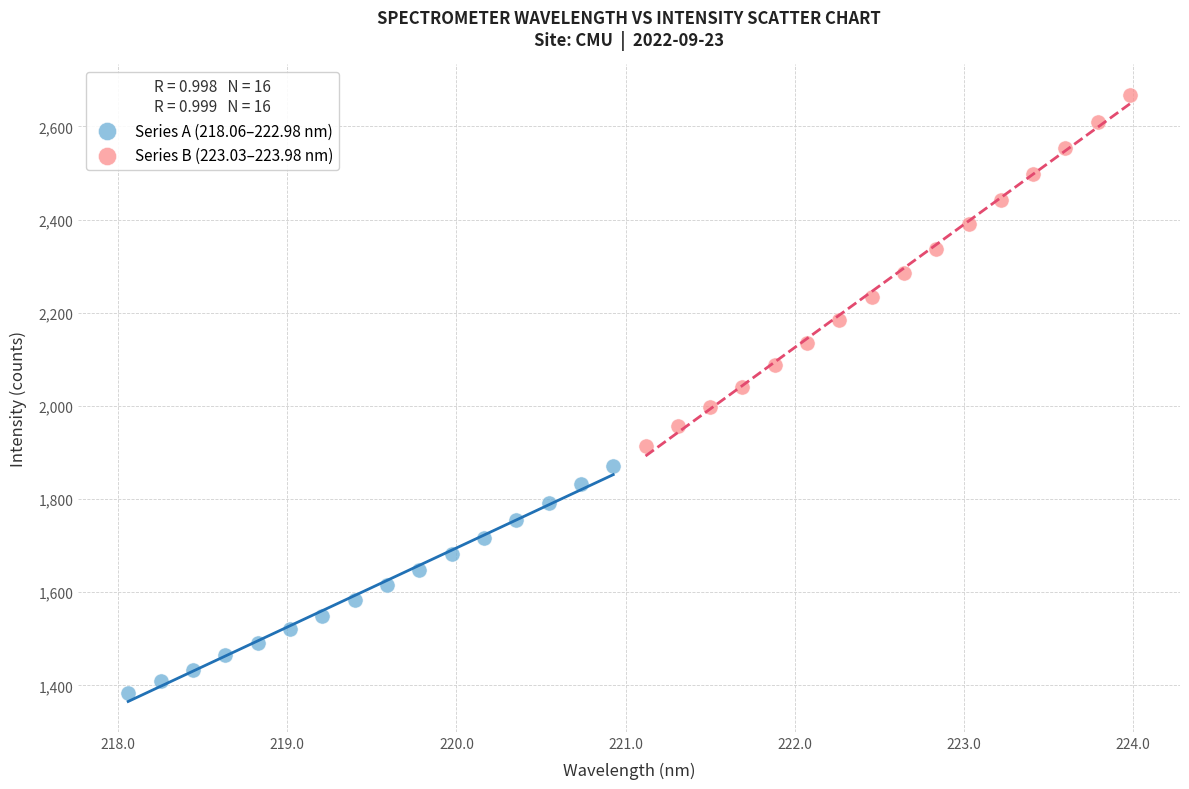

Which series reaches the minimum Y coordinate?

Series A (218.06–222.98 nm)